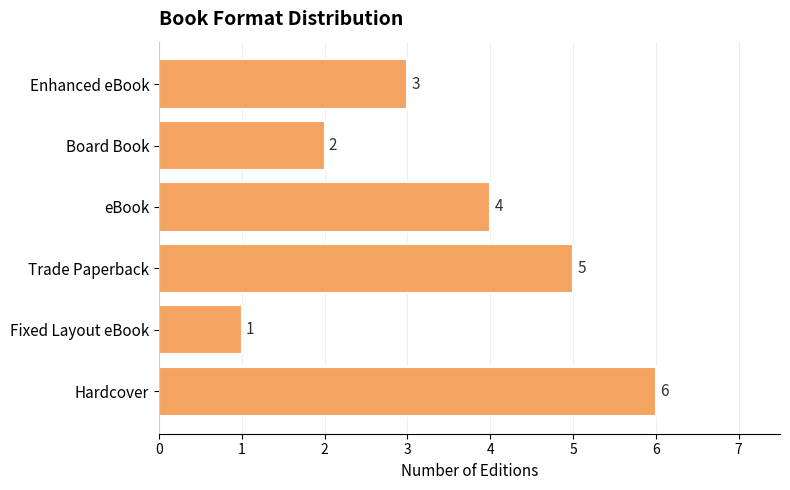

What is the change in value from Board Book to Enhanced eBook?

+1